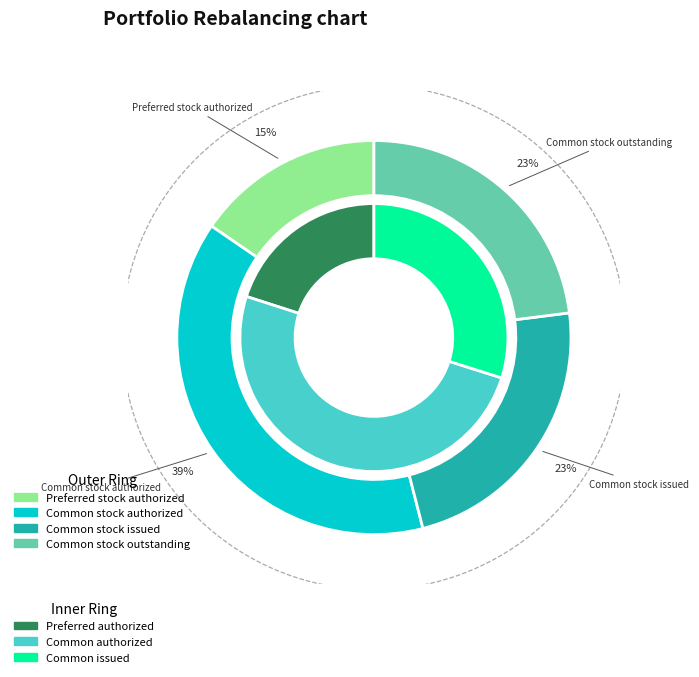

To the nearest percent, what is the combined percentage of Preferred stock authorized and Preferred stock outstanding?

15%